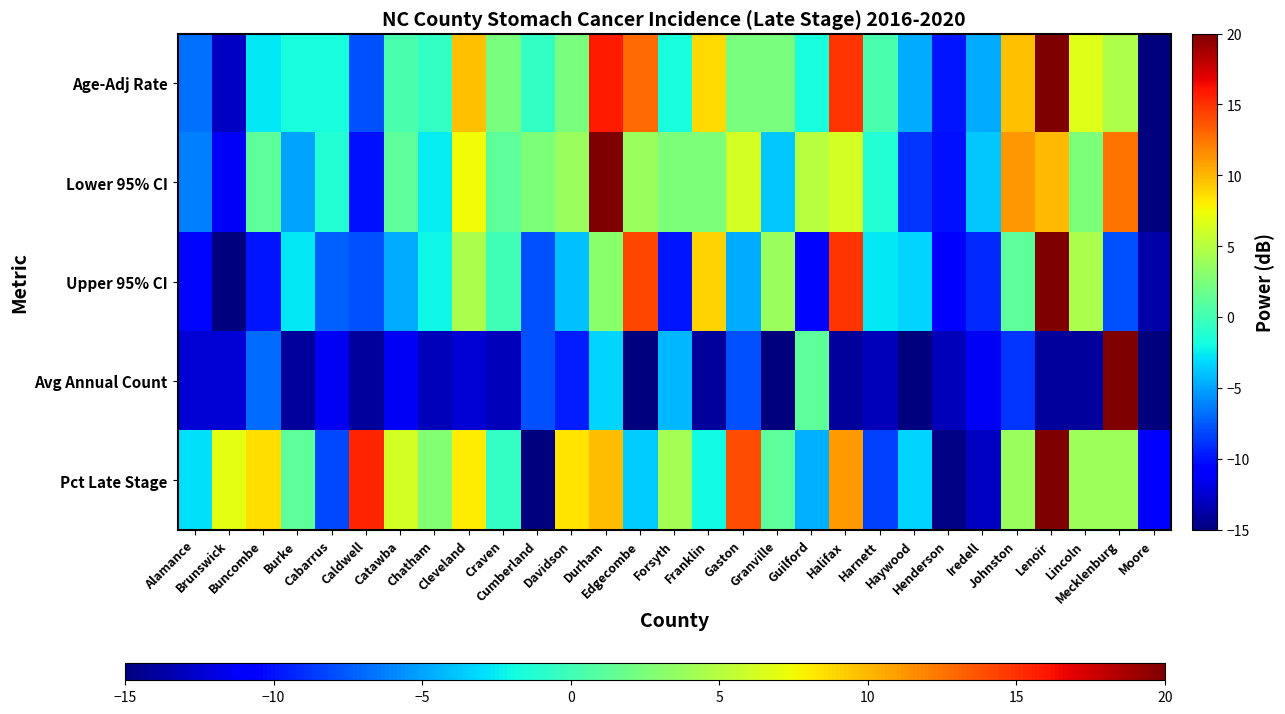

At which category is the sum across all series the highest?

Lenoir